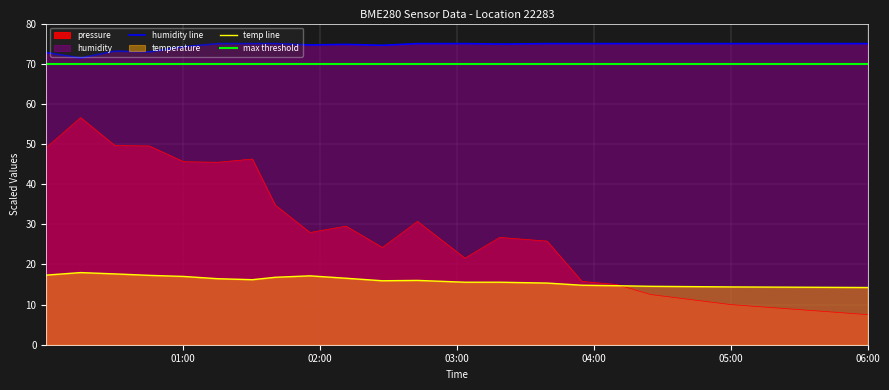

How many lines are shown in the chart?

4